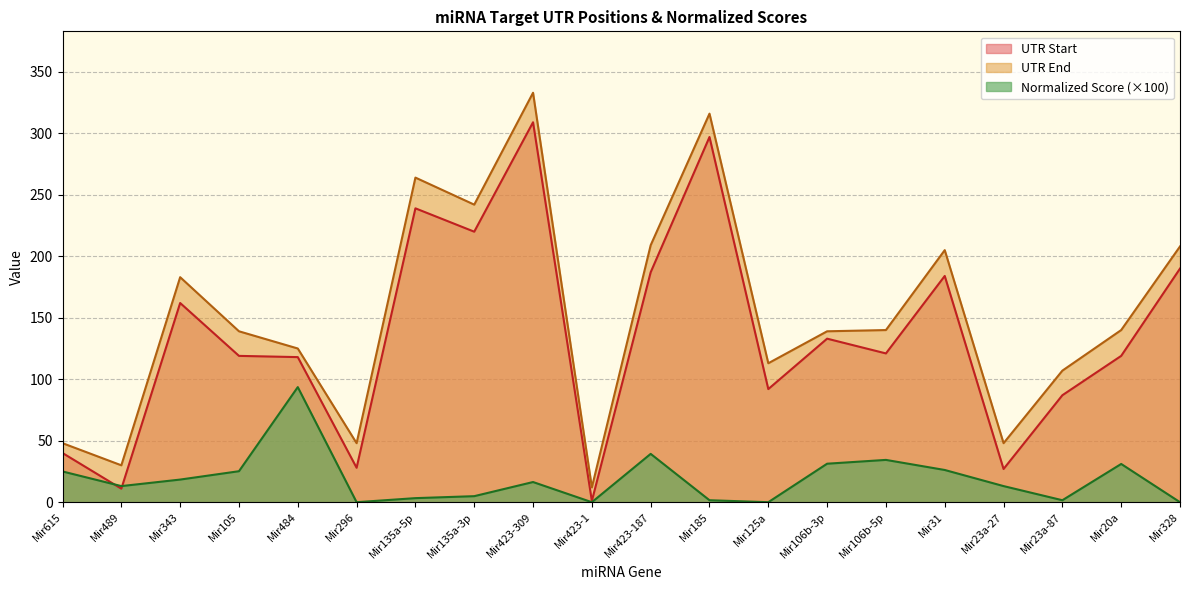

At how many categories does at least one series exceed 231?

4